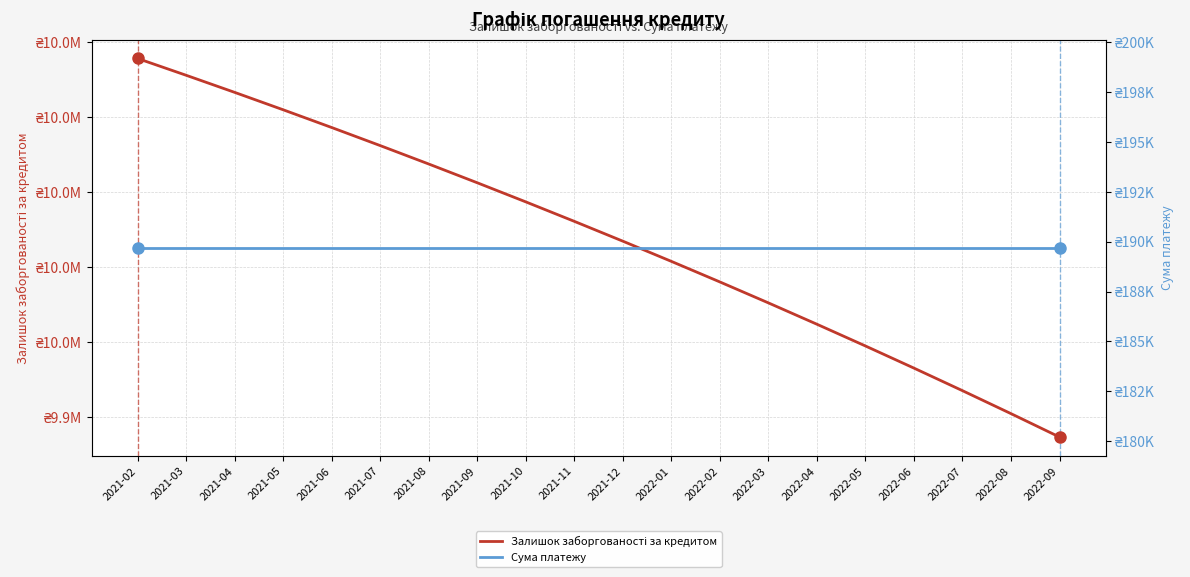

Where is Залишок заборгованості за кредитом nearest to the value 9972558?

2021-12